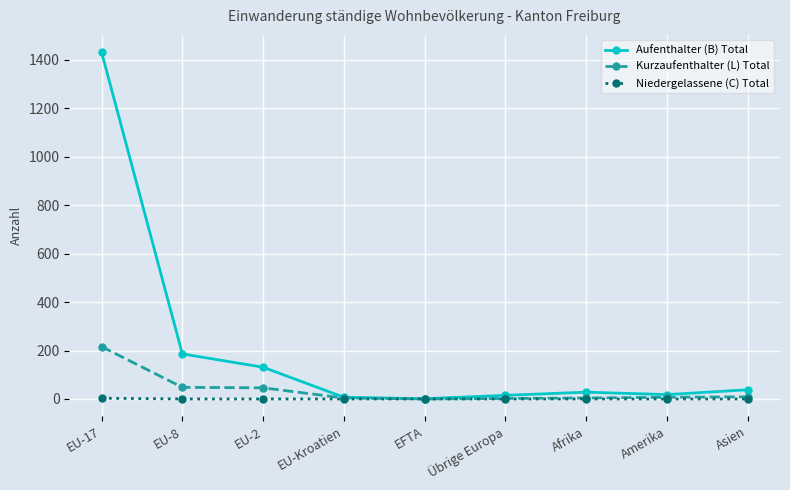

What is the maximum value shown in the chart?

1431